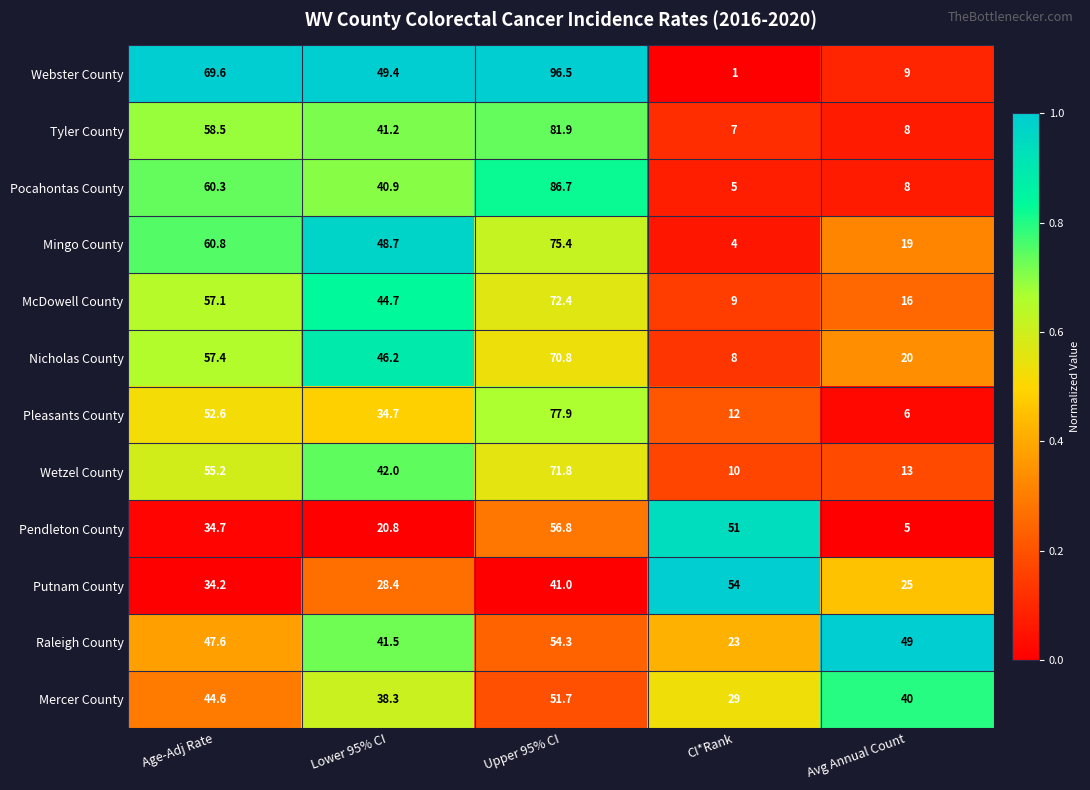

What is the difference between the Mercer County values at Upper 95% CI and Age-Adj Rate?

7.1